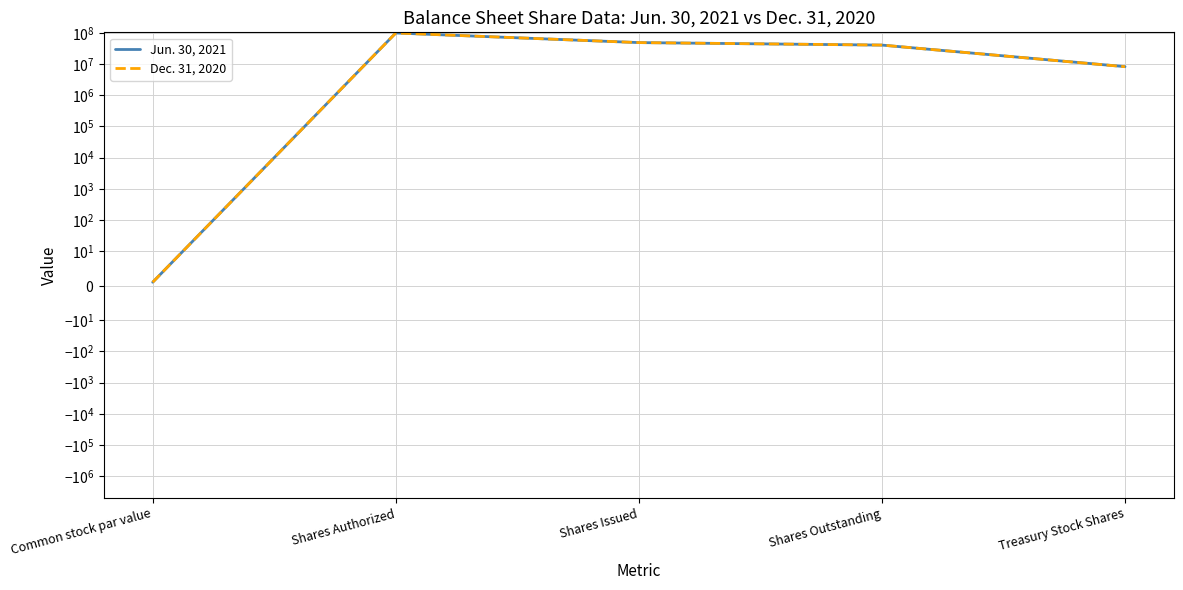

At which category does the chart reach its minimum across all series?

Common stock par value